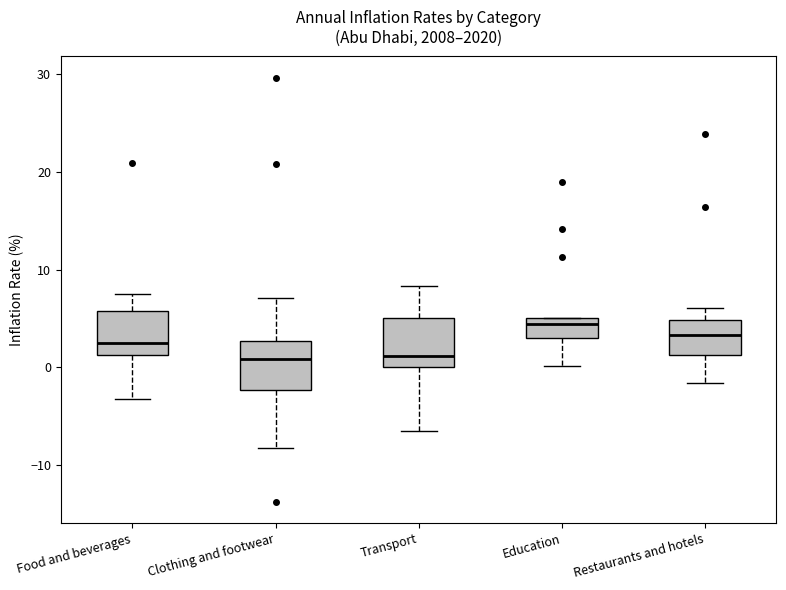

Reading left to right, transcribe this box plot: for each box, give where its median line is, the range the box spans, and where its two whiskers end, as read against the y-axis. The values are not printed on the chart, so give them approximately, as read against the axis.

Food and beverages: median 2, box 1 to 6, whiskers -3 to 8
Clothing and footwear: median 1, box -2 to 3, whiskers -8 to 7
Transport: median 1, box 0 to 5, whiskers -7 to 8
Education: median 4, box 3 to 5, whiskers 0 to 5
Restaurants and hotels: median 3, box 1 to 5, whiskers -2 to 6